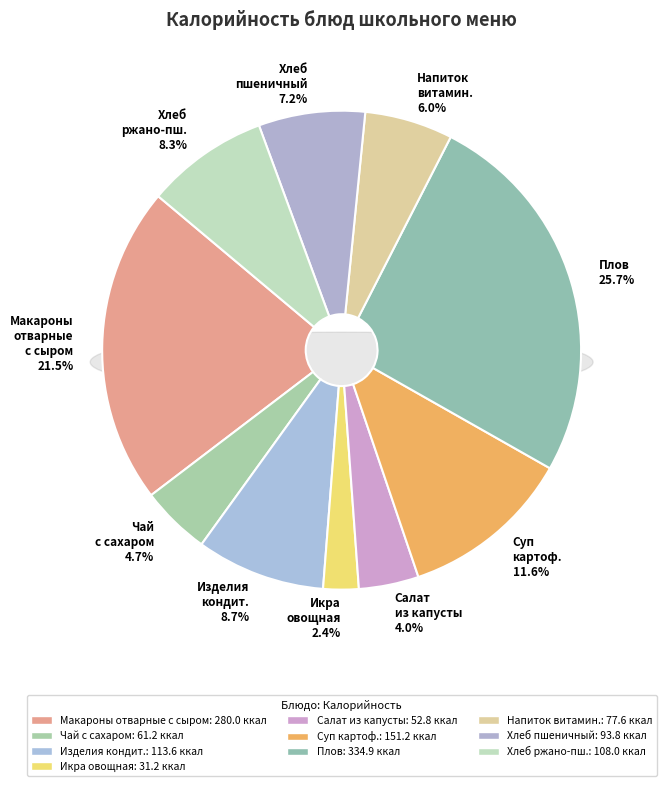

Is there any slice that represents more than half of the pie?

No